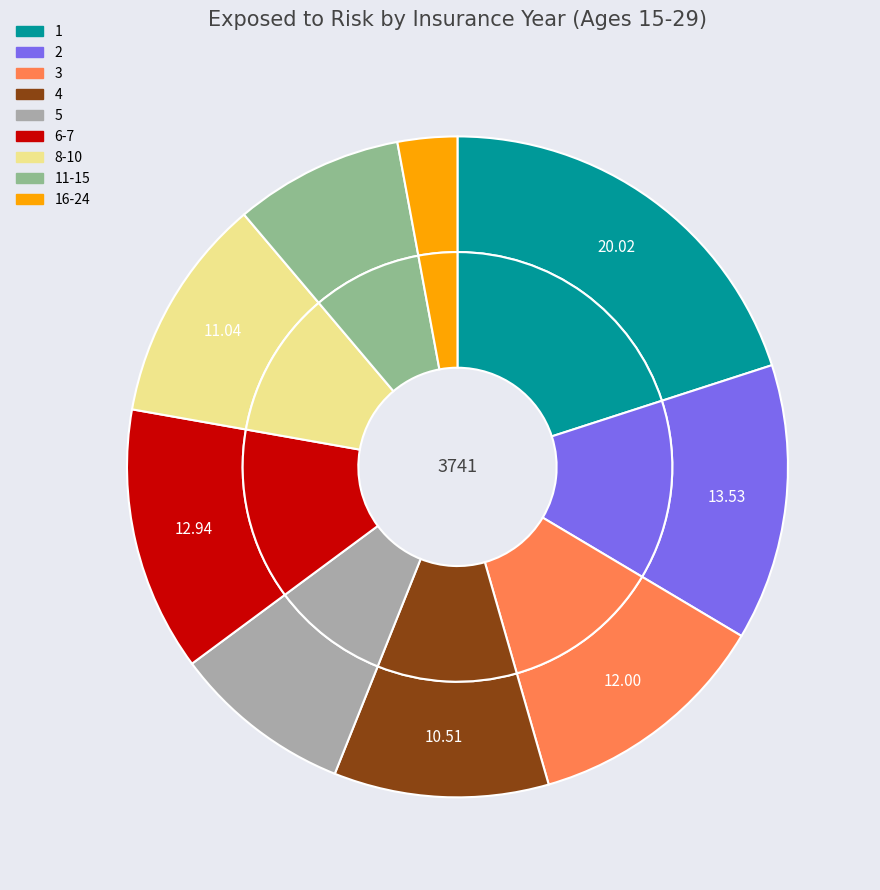

Is there any slice that represents more than half of the pie?

No